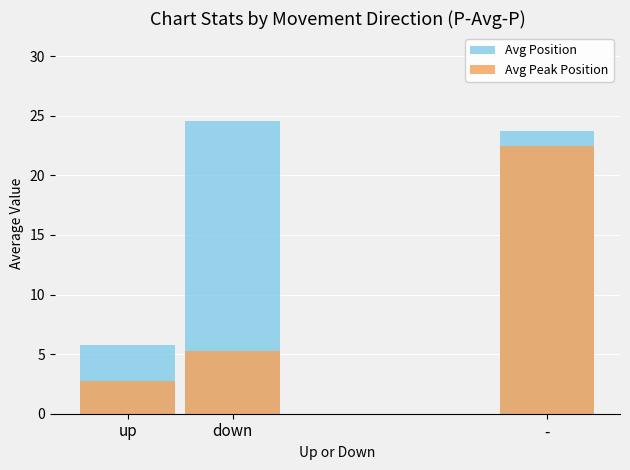

Where is Avg Position nearest to the value 15?

-